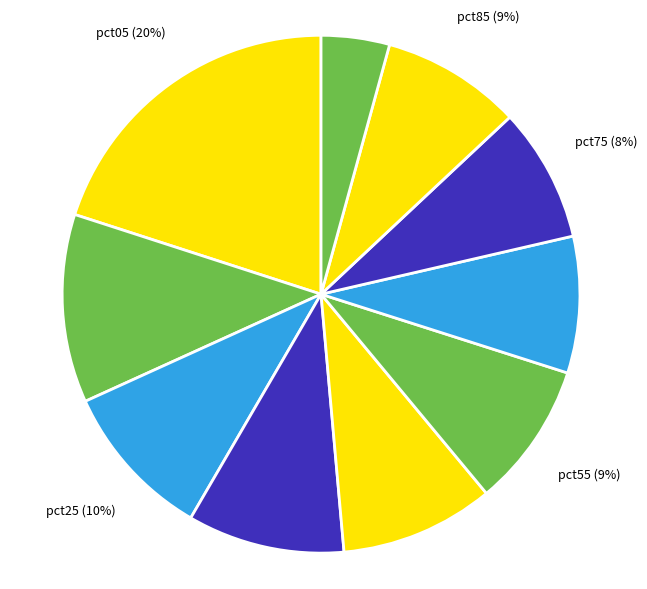

Which has a higher value, pct15 or pct35?

pct15